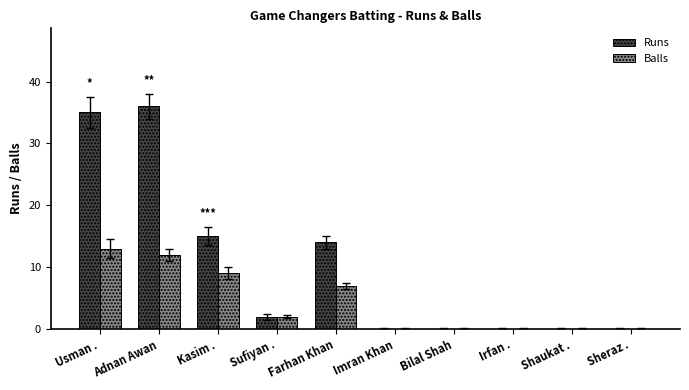

Is it true that Balls equals 2 at Farhan Khan?

False